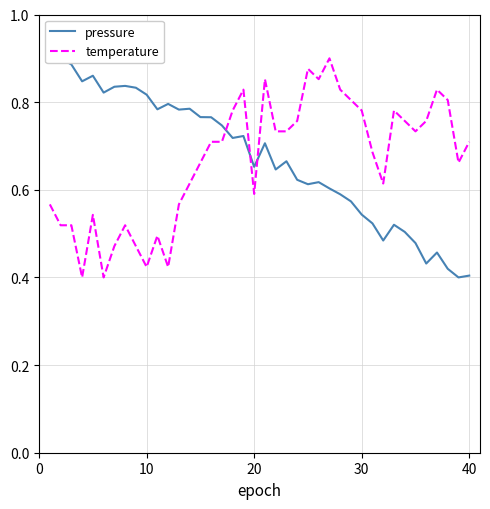

Reading right to left, transcribe all the data shown in this chart.

pressure: 0.4	0.4	0.4	0.5	0.4	0.5	0.5	0.5	0.5	0.5	0.5	0.6	0.6	0.6	0.6	0.6	0.6	0.7	0.6	0.7	0.7	0.7	0.7	0.7	0.8	0.8	0.8	0.8	0.8	0.8	0.8	0.8	0.8	0.8	0.8	0.9	0.8	0.9	0.9	0.9
temperature: 0.7	0.7	0.8	0.8	0.8	0.7	0.8	0.8	0.6	0.7	0.8	0.8	0.8	0.9	0.9	0.9	0.8	0.7	0.7	0.9	0.6	0.8	0.8	0.7	0.7	0.7	0.6	0.6	0.4	0.5	0.4	0.5	0.5	0.5	0.4	0.5	0.4	0.5	0.5	0.6